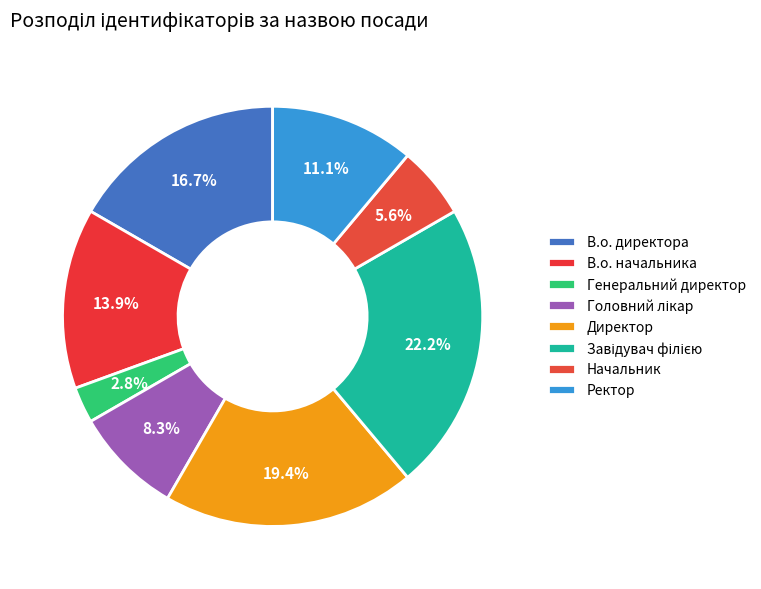

Is Головний лікар the majority of the pie?

No